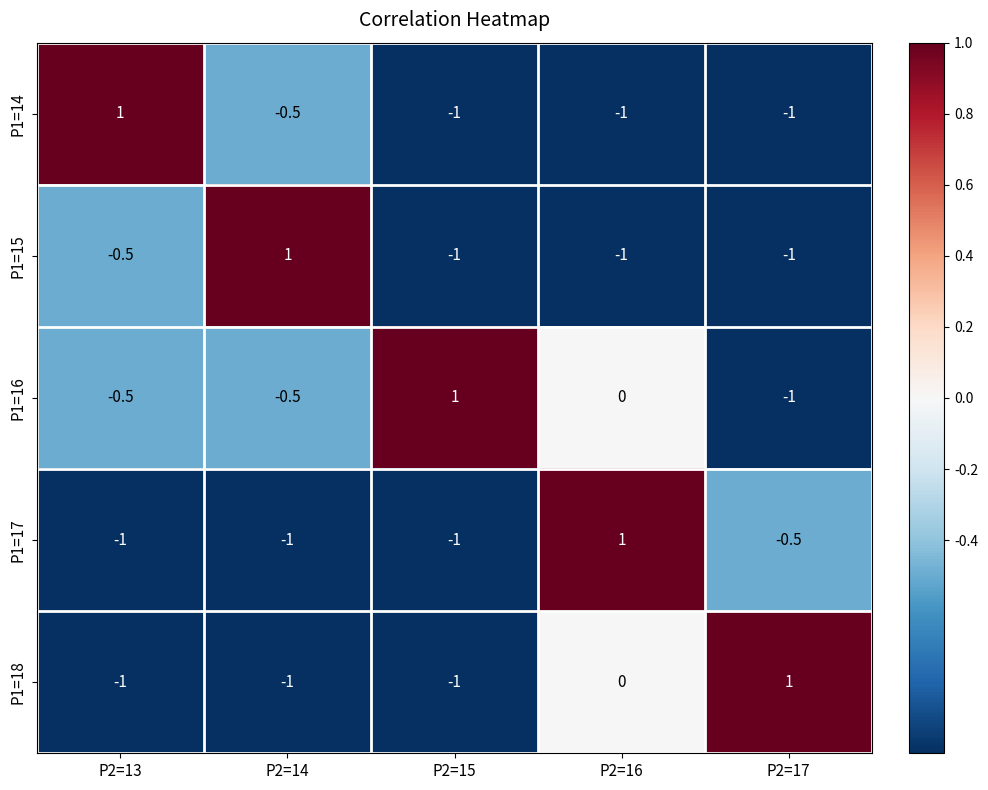

What is the spread (max minus min) of values at P2=14?

2.0